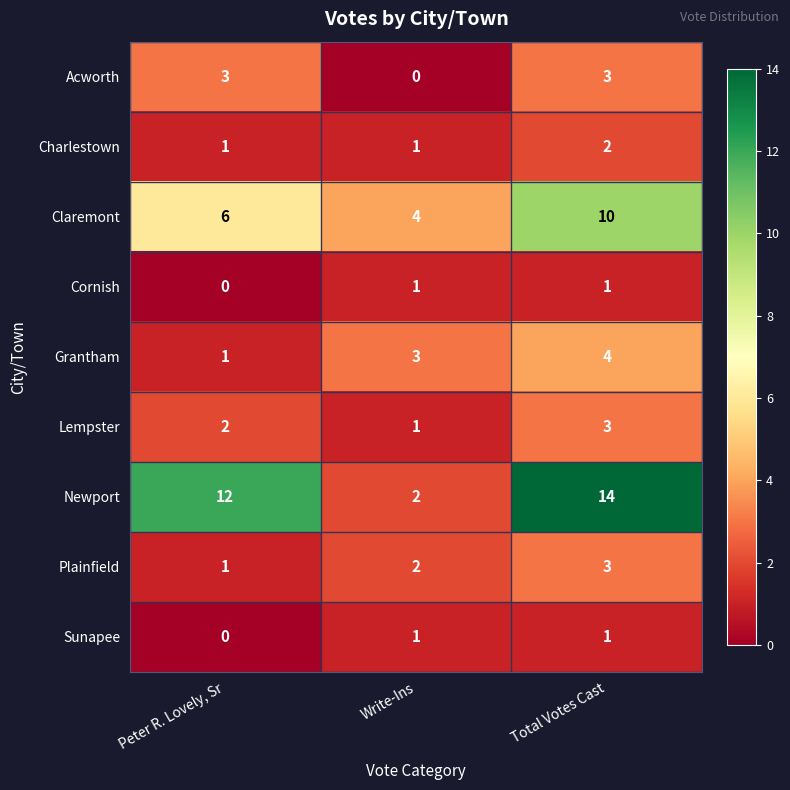

Which series has the largest total across all categories?

Newport